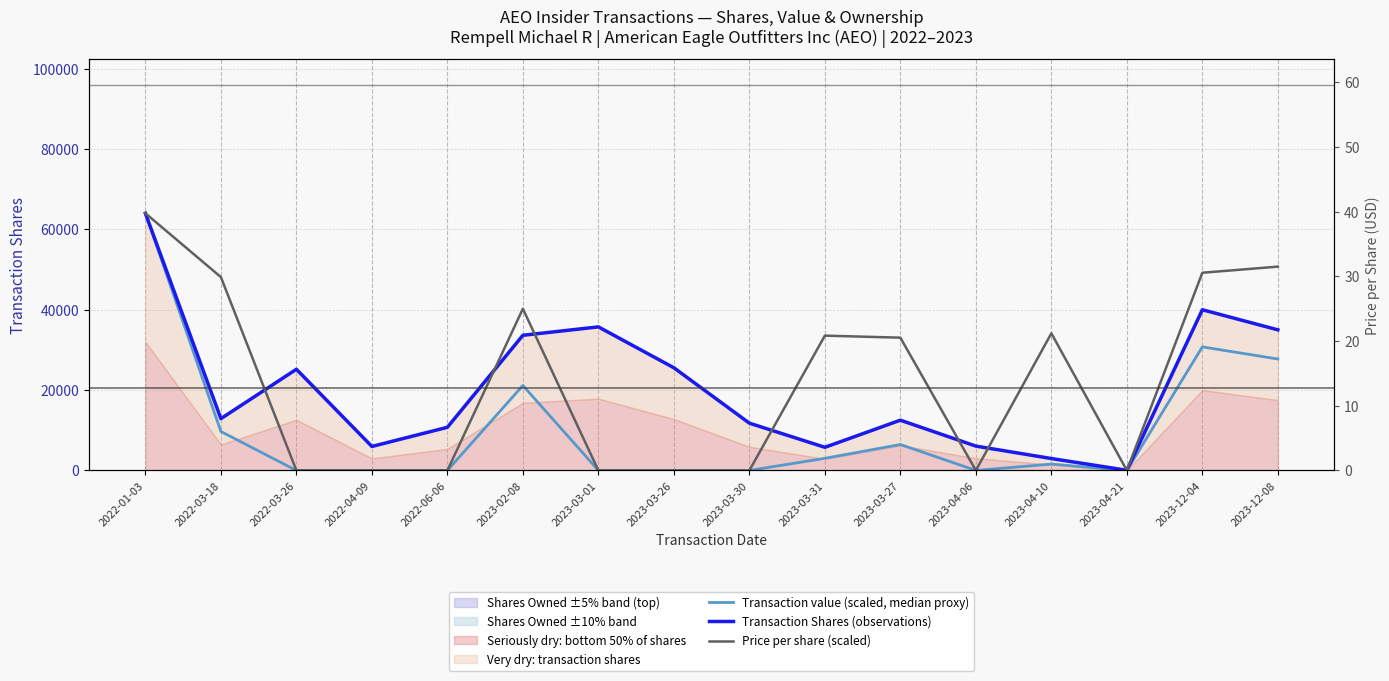

True or false: Price per share (scaled) and Transaction value (scaled, median proxy) cross at least once.

False